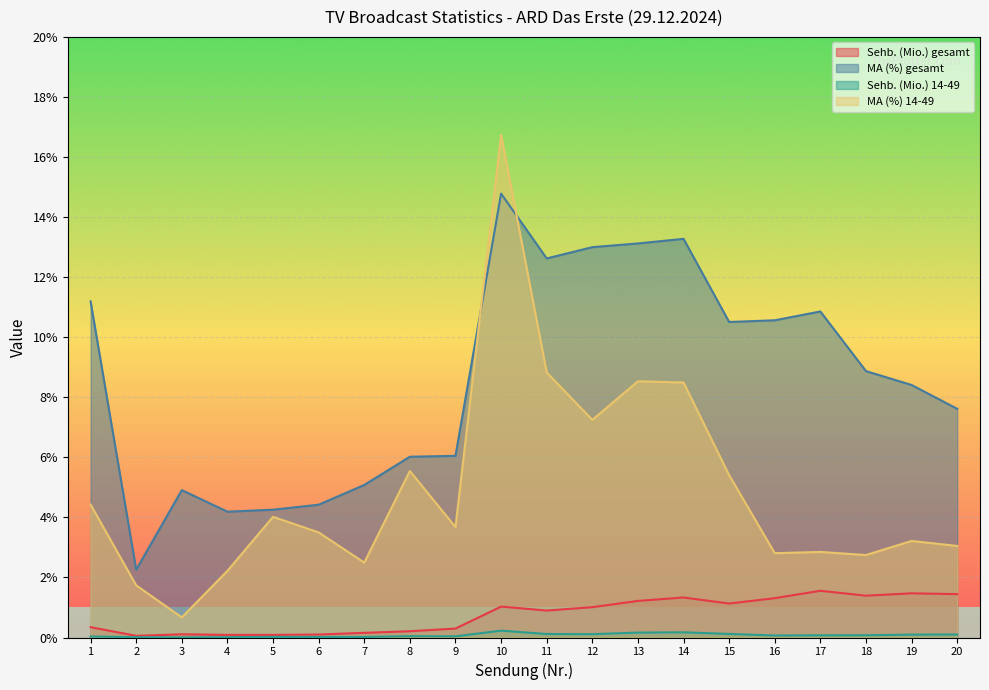

What is the approximate value of MA (%) gesamt at 11?

12.6